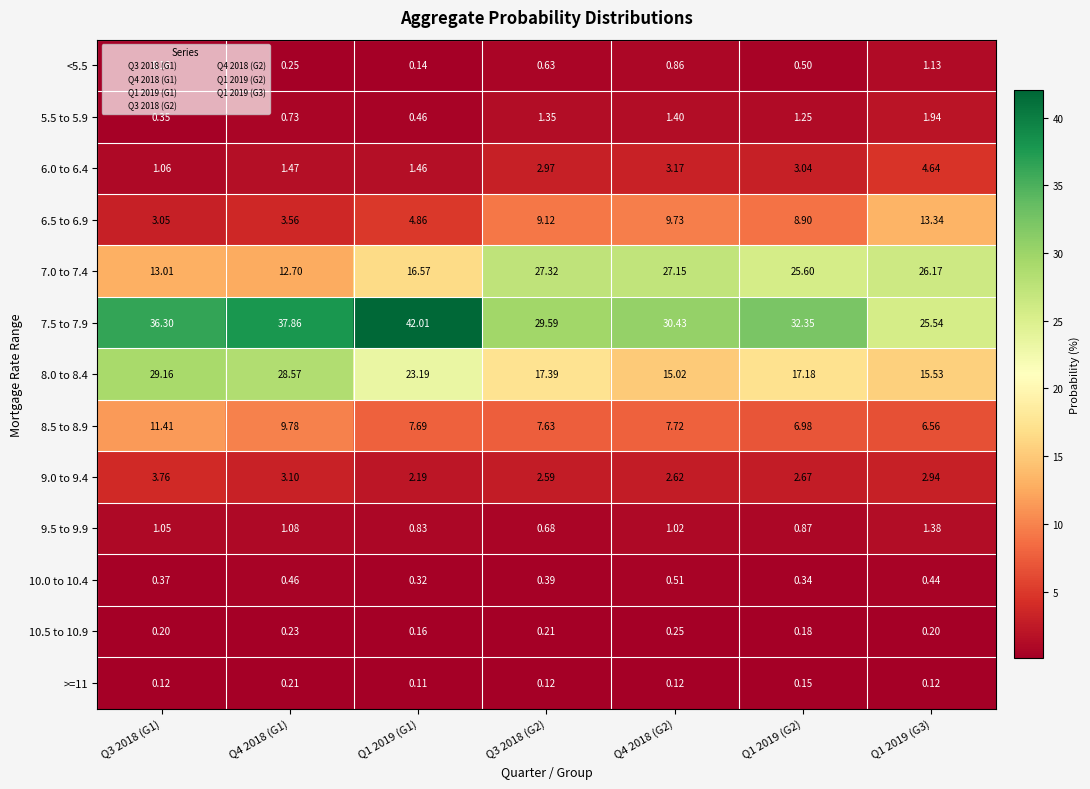

At Q4 2018 (G2), list the series in order from smallest to largest.

>=11, 10.5 to 10.9, 10.0 to 10.4, <5.5, 9.5 to 9.9, 5.5 to 5.9, 9.0 to 9.4, 6.0 to 6.4, 8.5 to 8.9, 6.5 to 6.9, 8.0 to 8.4, 7.0 to 7.4, 7.5 to 7.9